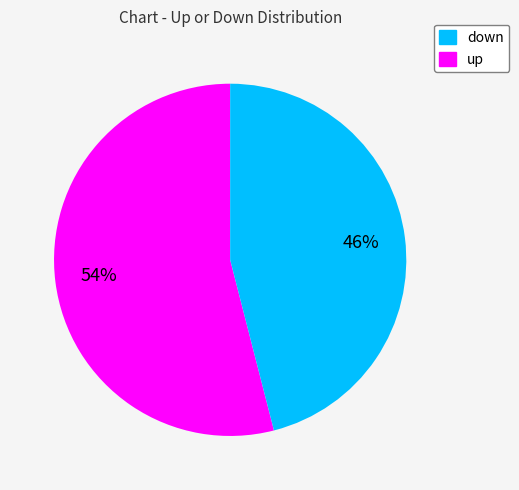

Is there a majority slice in this chart?

Yes